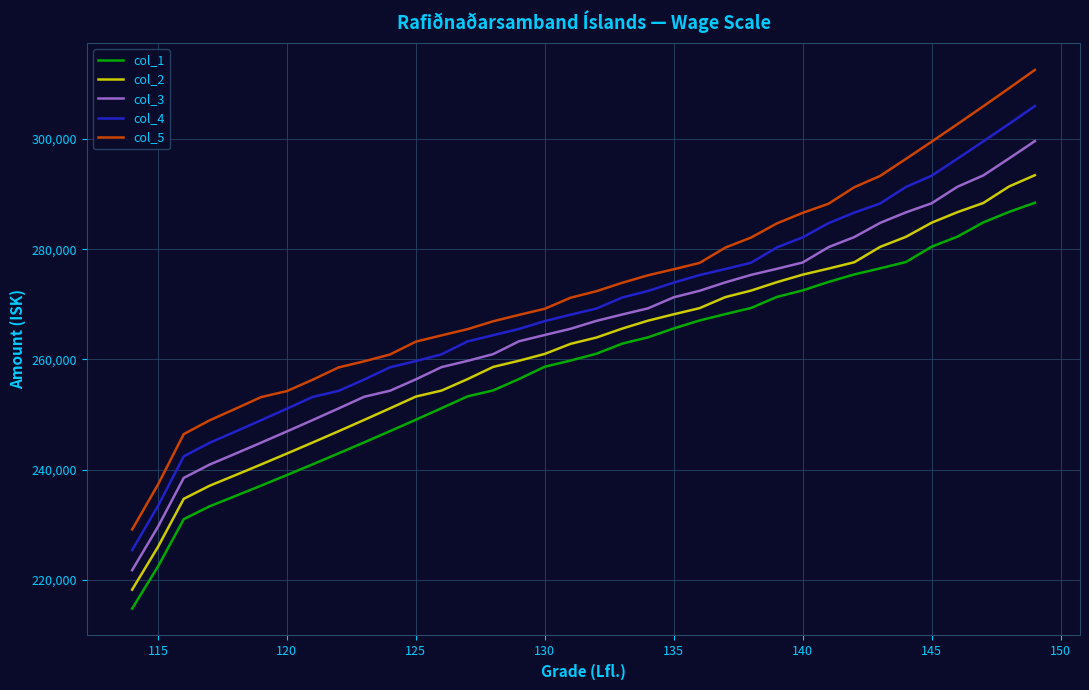

Which series has the largest range (max minus min)?

col_5